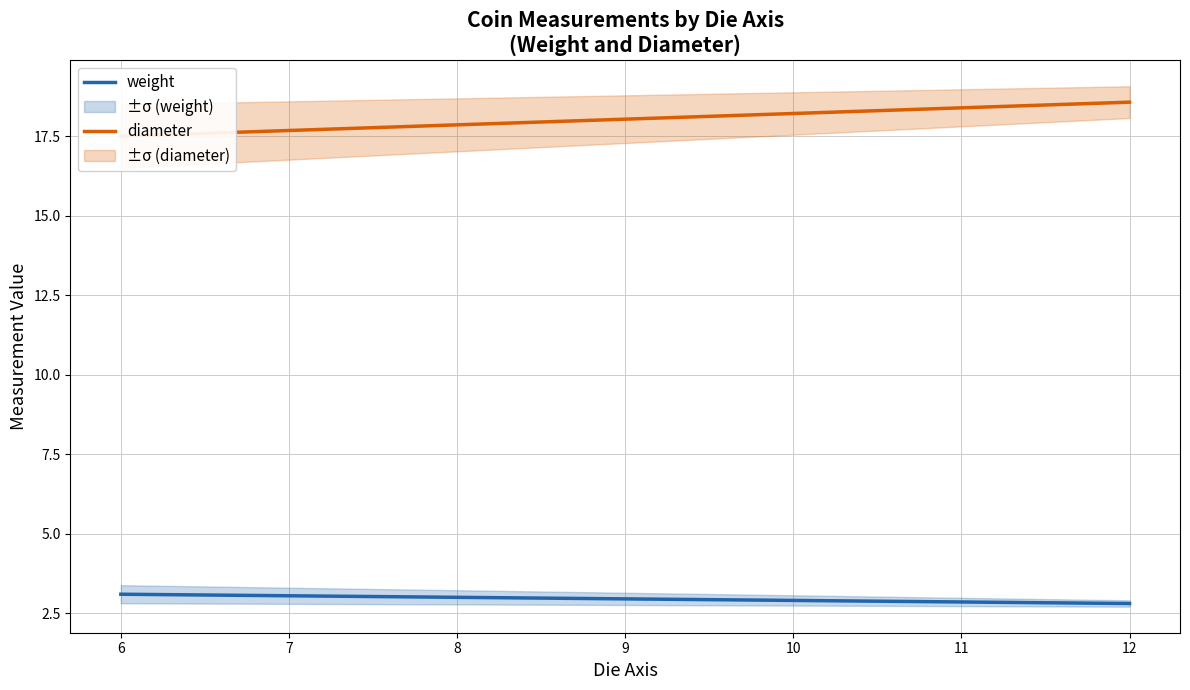

Reading left to right, transcribe all the data shown in this chart.

weight: 3.1	2.8
diameter: 17.5	18.6